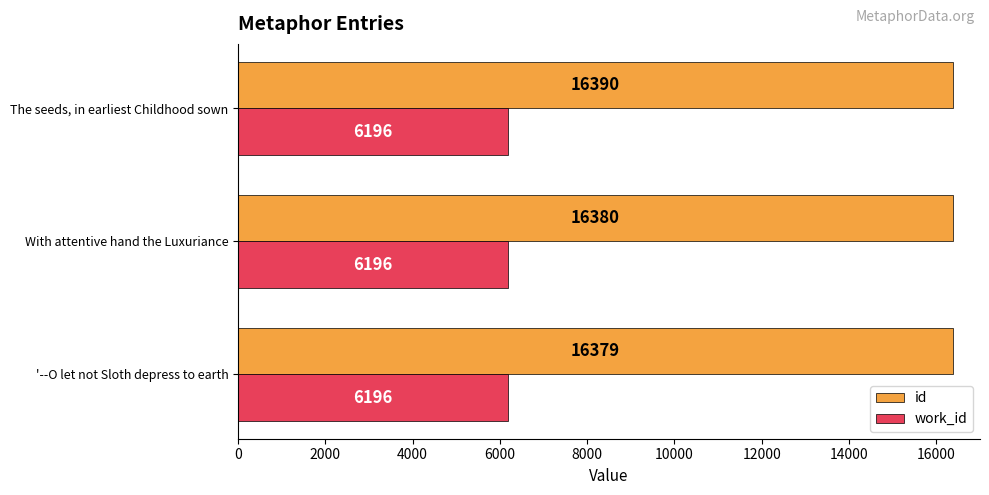

Which series has the largest total across all categories?

id